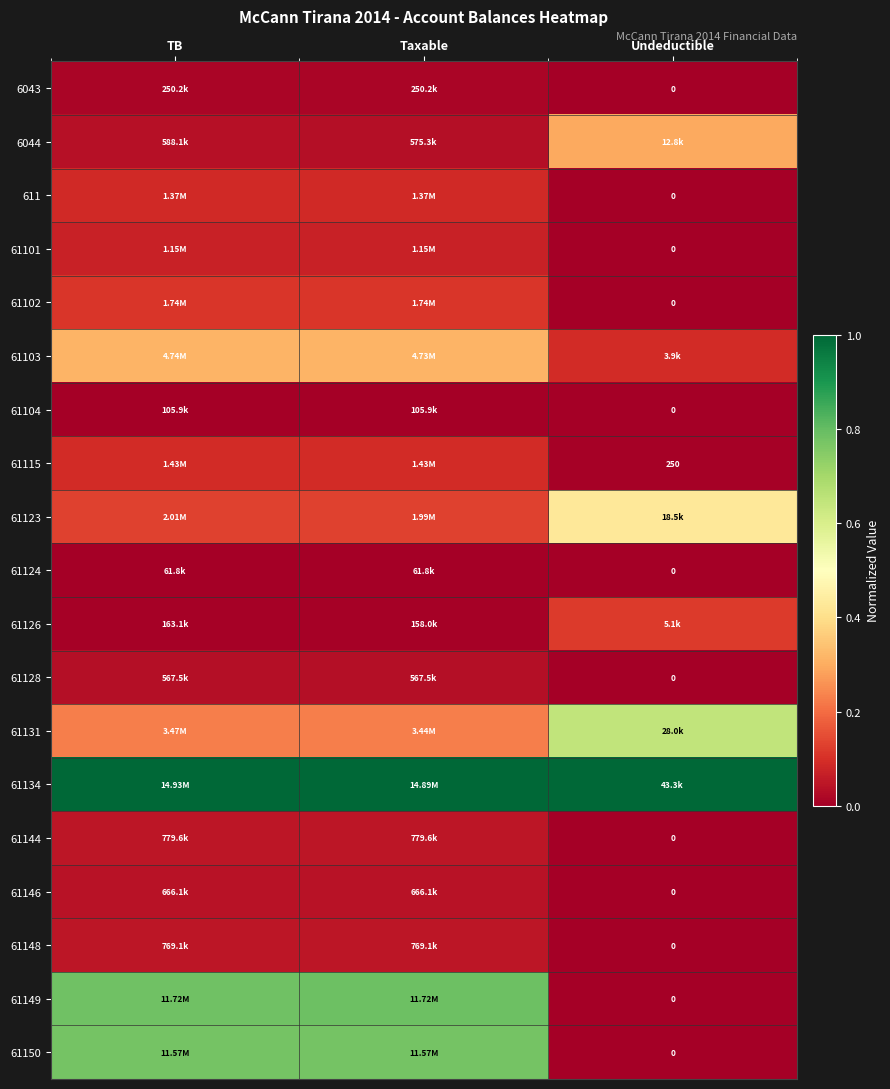

What value does the 61149 series have at TB?

0.8